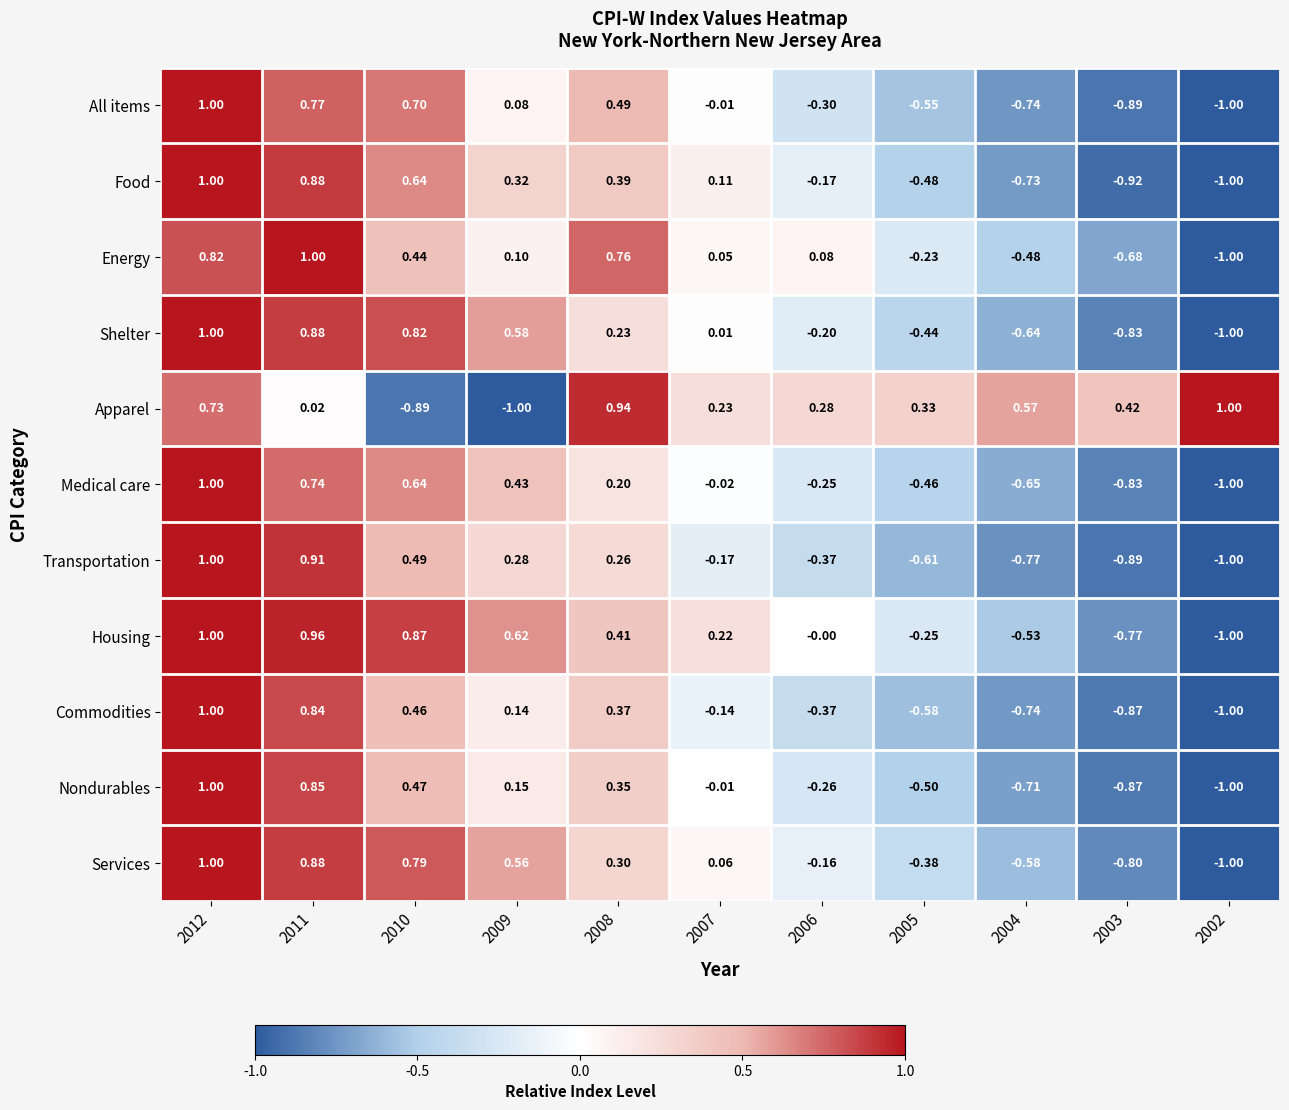

Is the value of Transportation at 2005 greater than the value of Services at 2003?

Yes